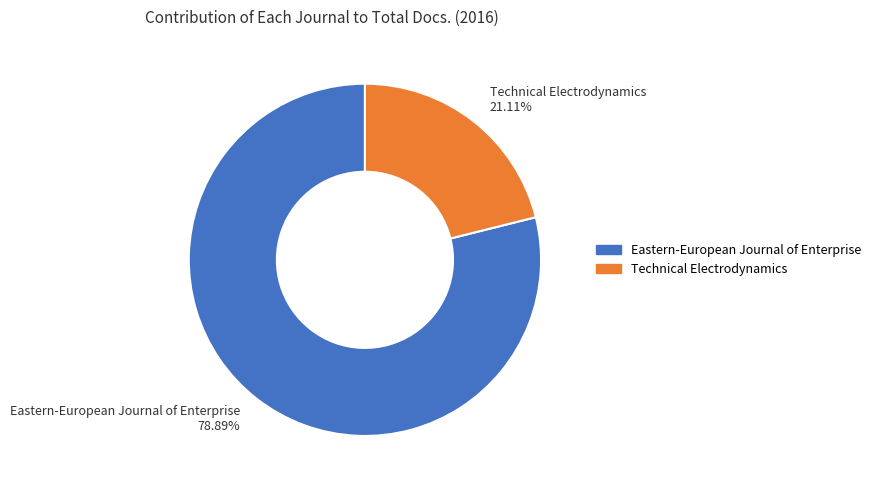

Rank the categories by value from highest to lowest.

Eastern-European Journal of Enterprise, Technical Electrodynamics